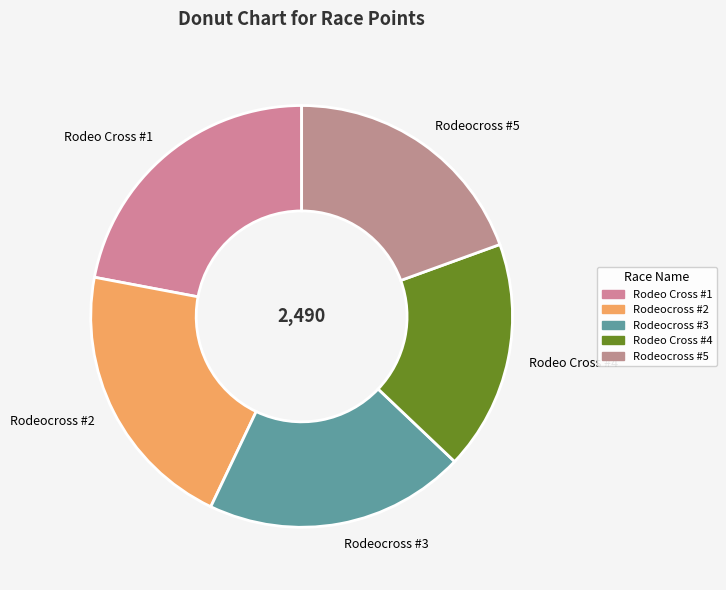

Is the sum of Rodeo Cross #1 and Rodeo Cross #4 greater than half?

No